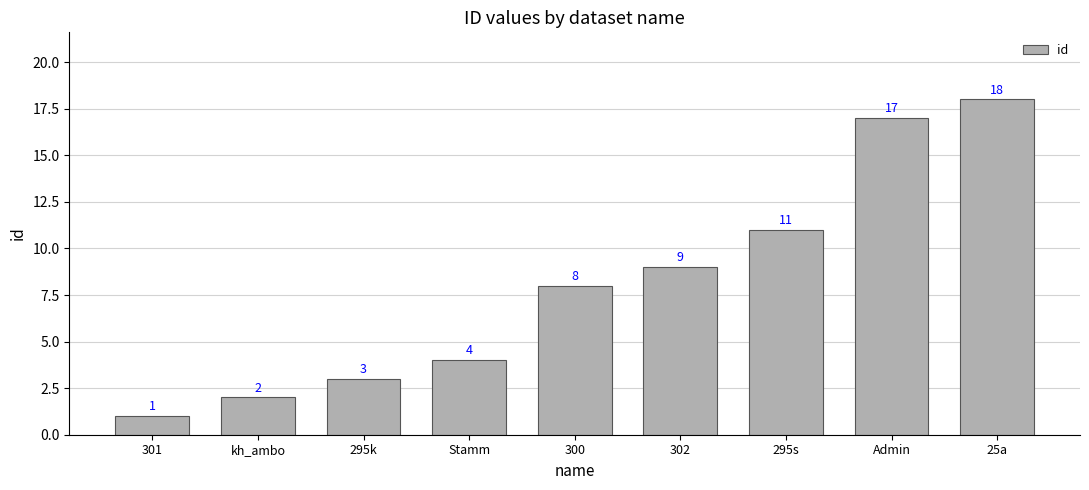

Reading left to right, what are all the values shown in this chart?

301=1	kh_ambo=2	295k=3	Stamm=4	300=8	302=9	295s=11	Admin=17	25a=18